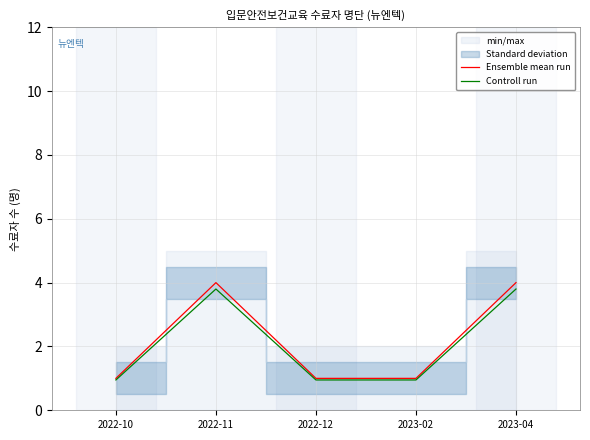

Rank the series by their average value, from highest to lowest.

Ensemble mean run, Controll run